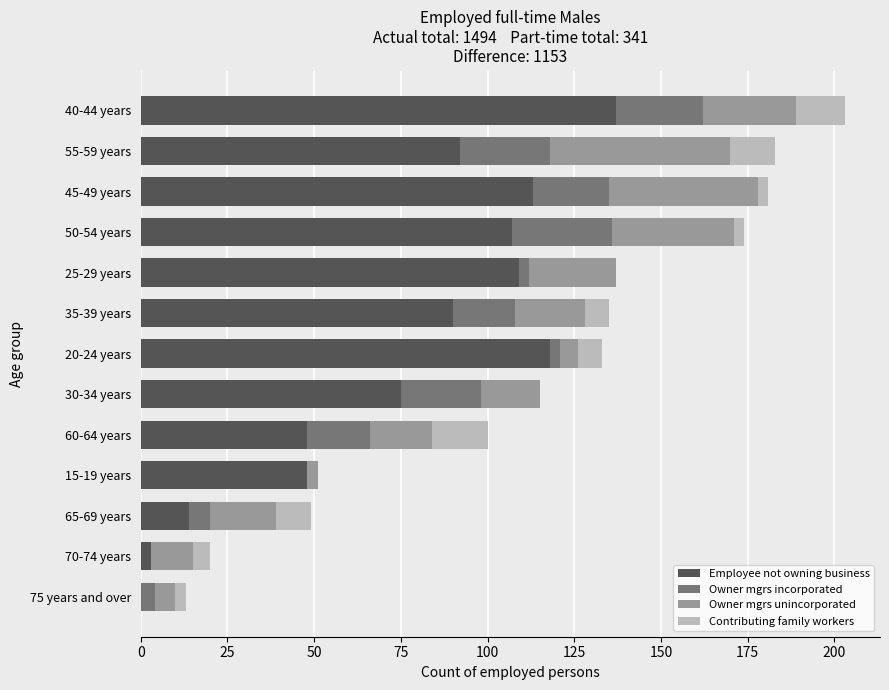

The value of Employee not owning business at 50-54 years is 107. True or false?

True